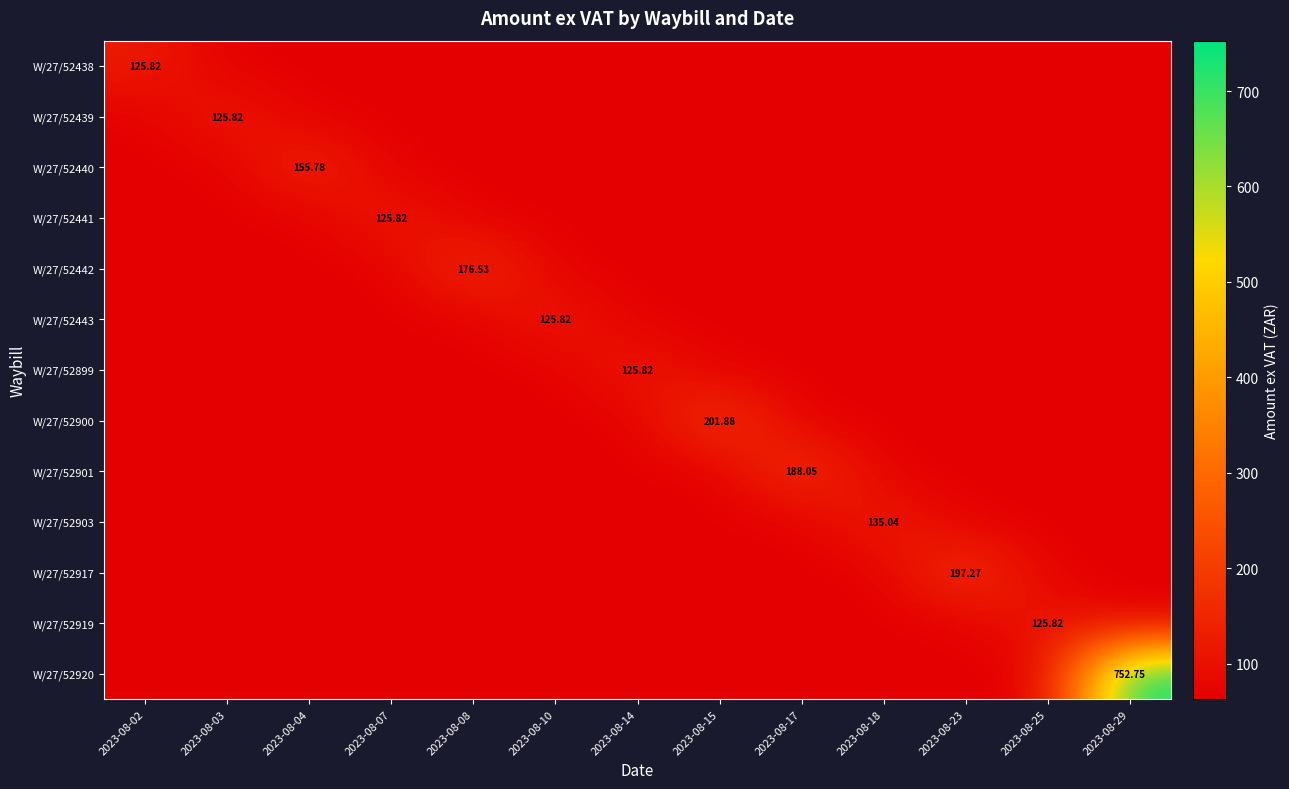

The value of W/27/52900 at 2023-08-04 is 99.6. True or false?

False